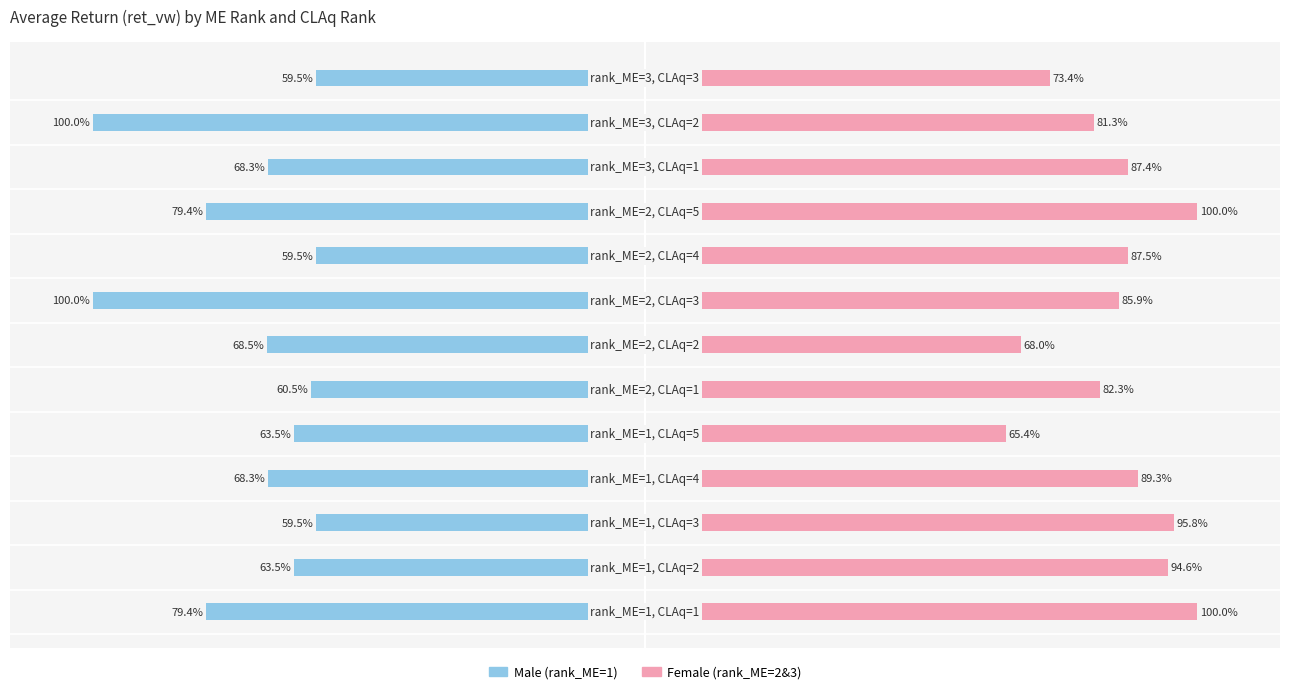

How many bars are there in each group?

2